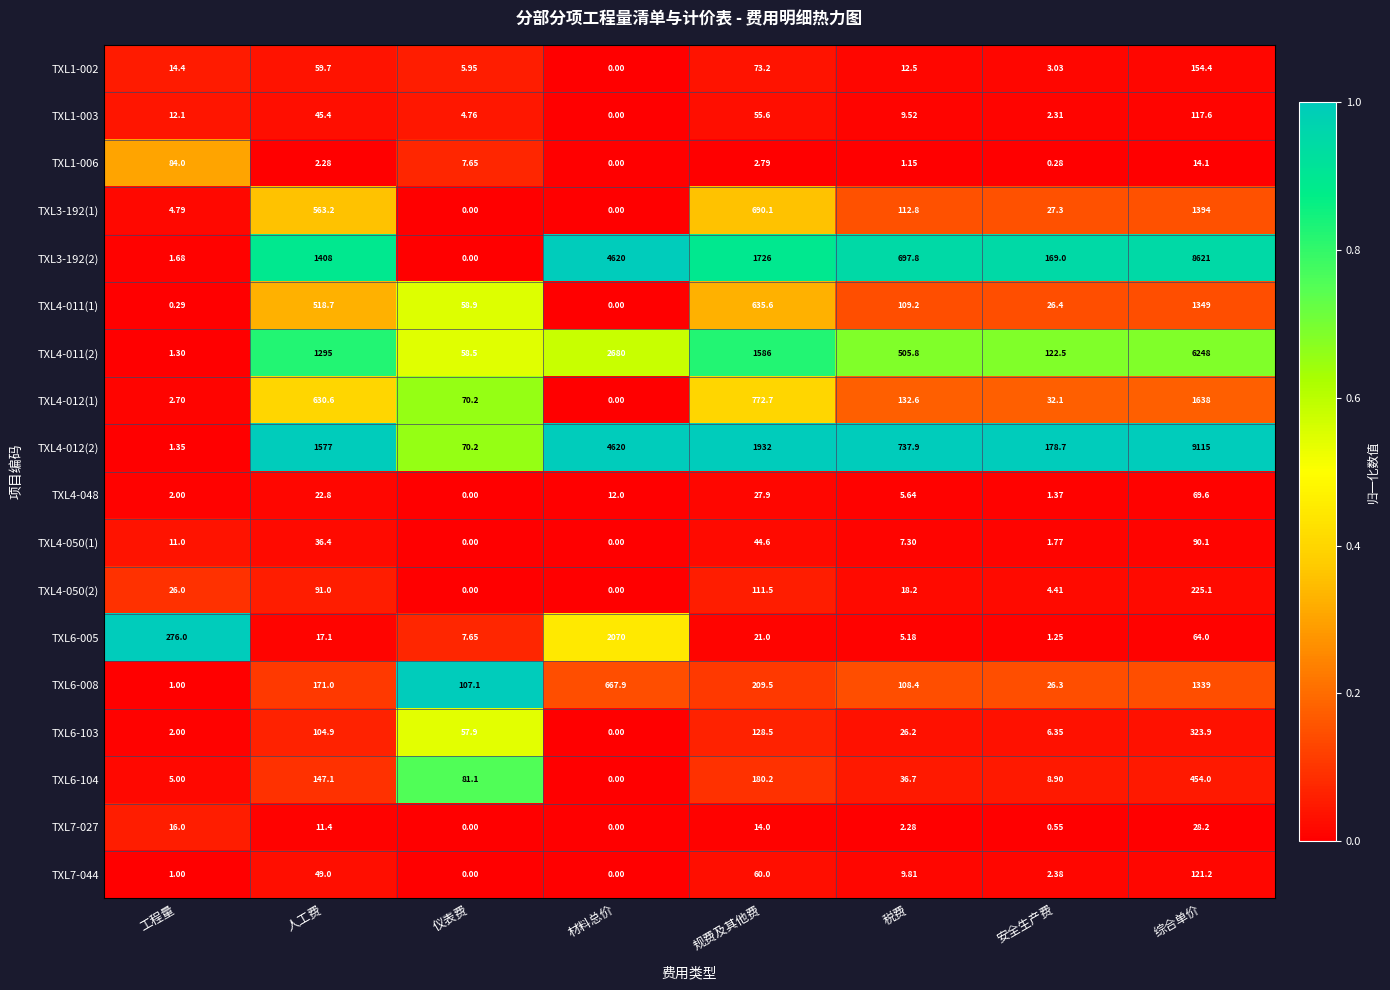

Rank the series by their maximum value, from lowest to highest.

TXL7-027, TXL4-048, TXL1-006, TXL4-050(1), TXL1-003, TXL7-044, TXL1-002, TXL4-050(2), TXL6-103, TXL6-104, TXL6-008, TXL4-011(1), TXL3-192(1), TXL4-012(1), TXL6-005, TXL4-011(2), TXL3-192(2), TXL4-012(2)